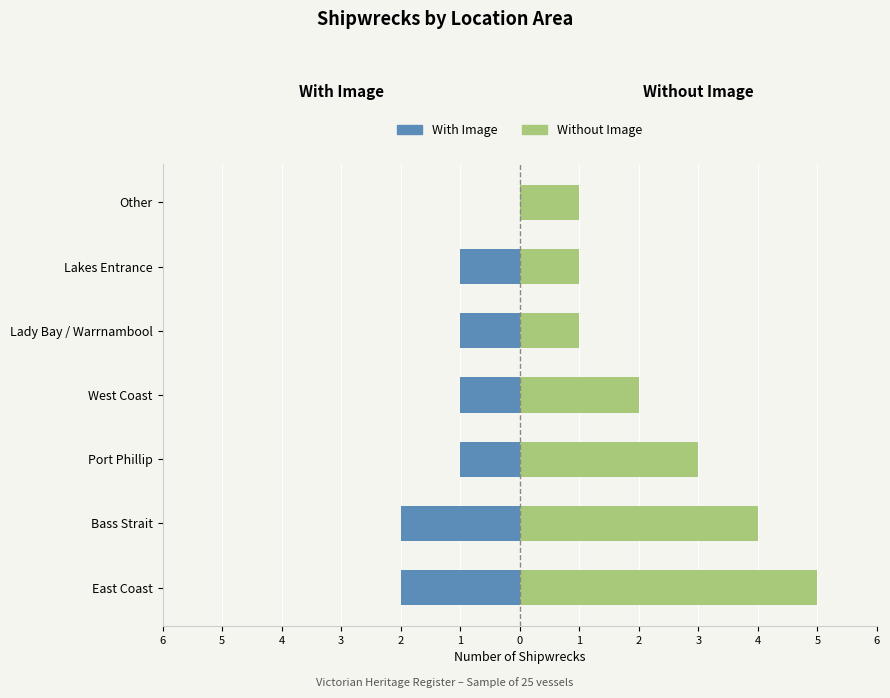

Reading left to right, what are all the values shown in this chart?

With Image: -2	-2	-1	-1	-1	-1	0
Without Image: 5	4	3	2	1	1	1